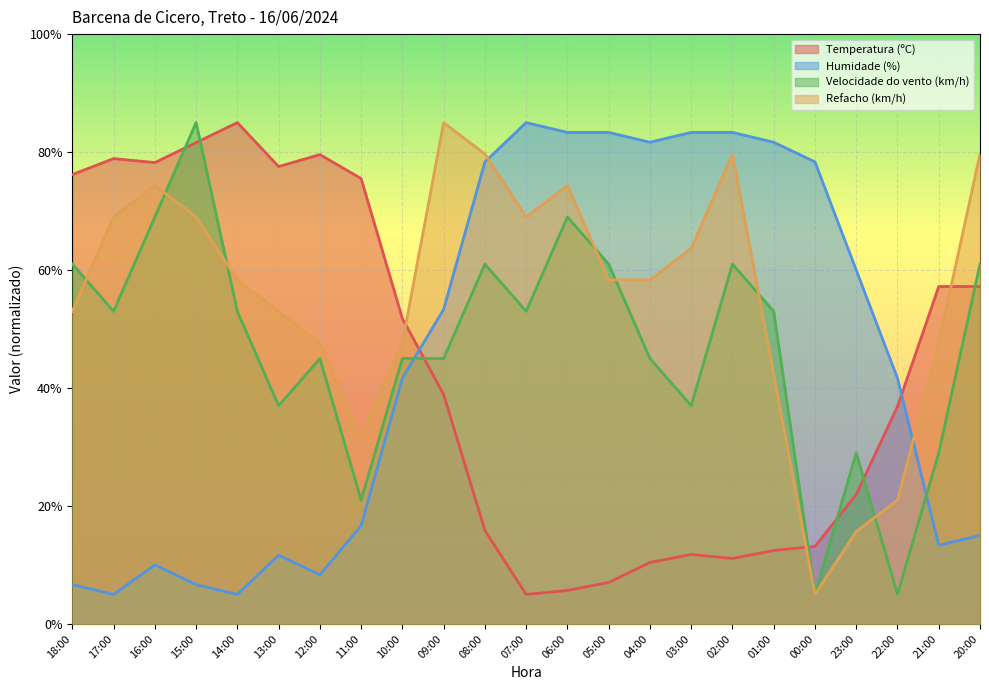

What position from the left is 07:00?

12